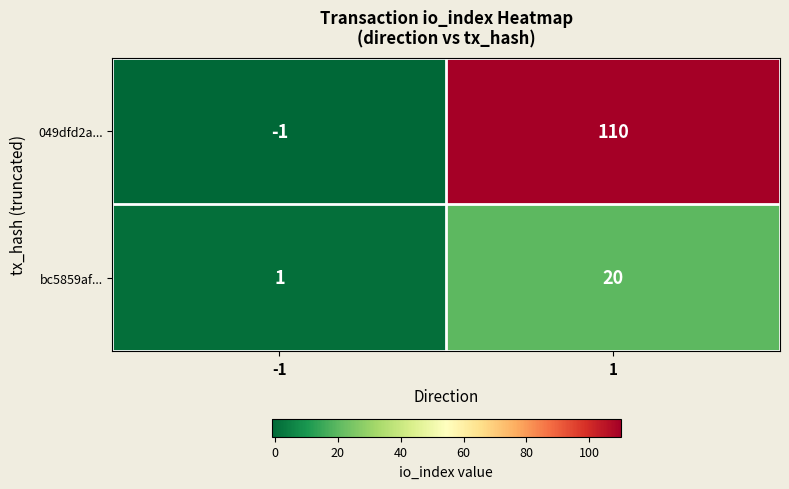

What value does the 049dfd2a... series have at 1?

110